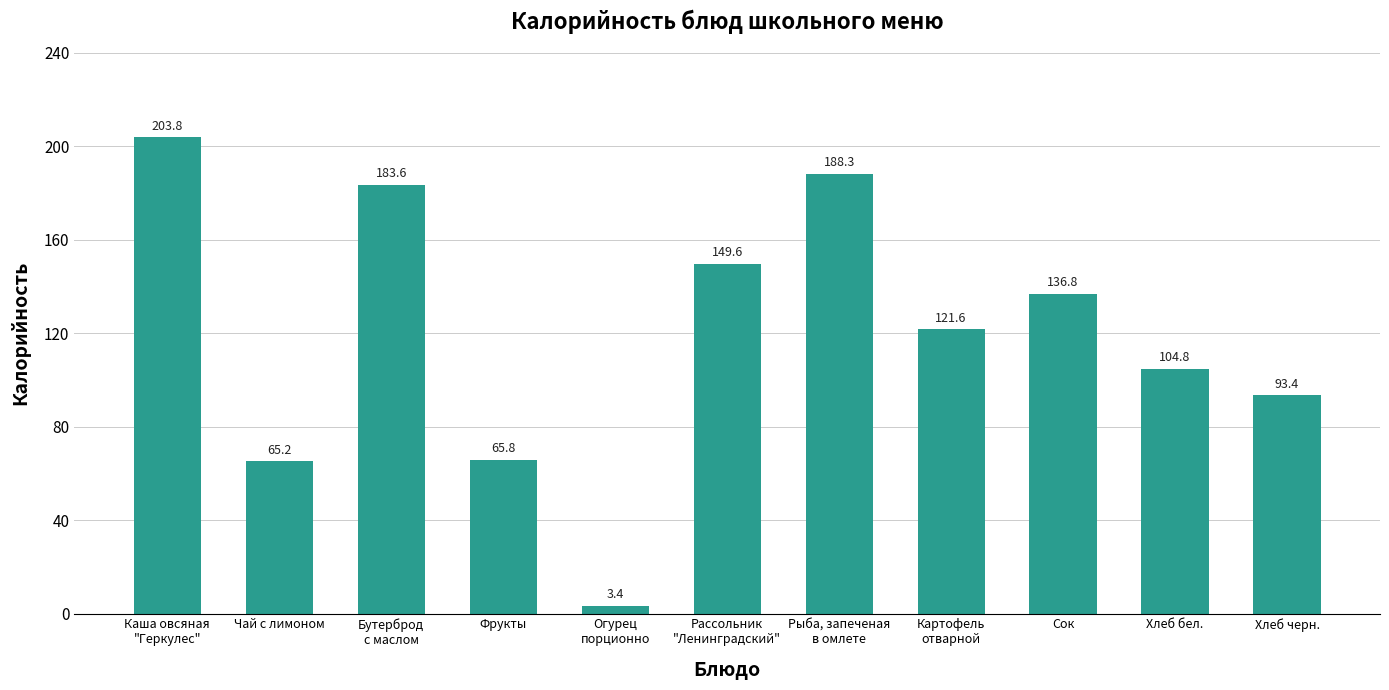

What is the approximate value at Рыба, запеченая
в омлете?

188.3